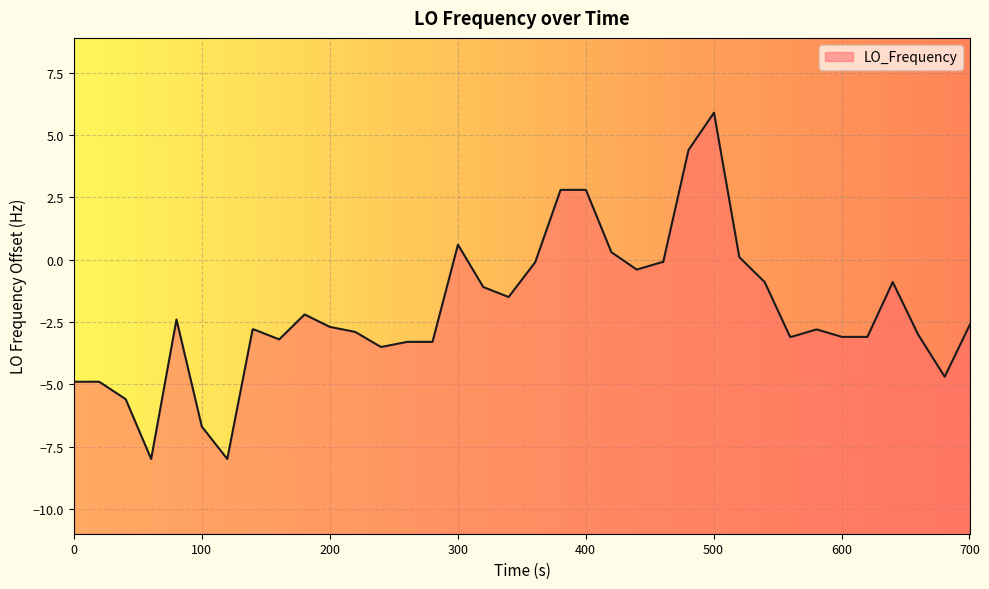

Reading left to right, what are all the values shown in this chart?

-4.9	-4.9	-5.6	-8.0	-2.4	-6.7	-8.0	-2.8	-2.8	-3.2	-2.2	-2.7	-2.9	-3.5	-3.5	-3.3	-3.3	0.6	-1.1	-1.5	-0.1	2.8	2.8	0.3	-0.4	-0.1	-0.1	4.4	5.9	0.1	-0.9	-3.1	-3.1	-2.8	-3.1	-3.1	-0.9	-3.0	-4.7	-2.6